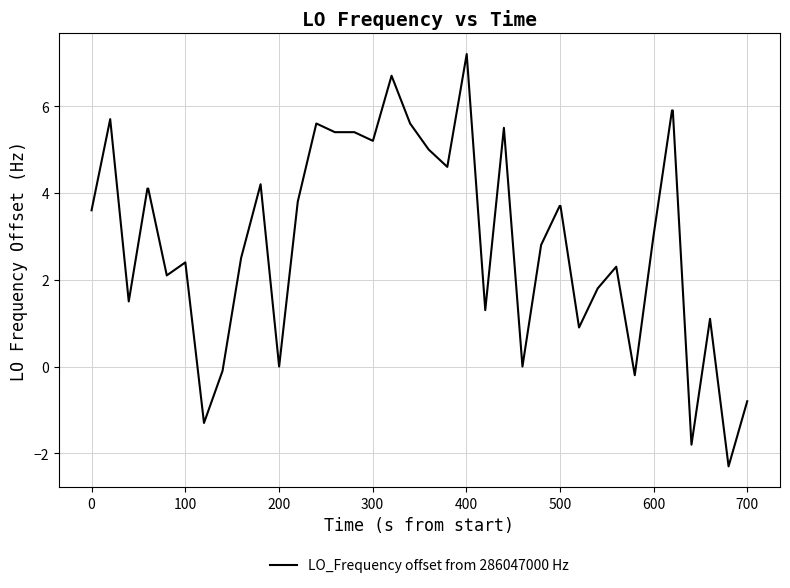

What is the difference between the second highest and second lowest values?

8.5